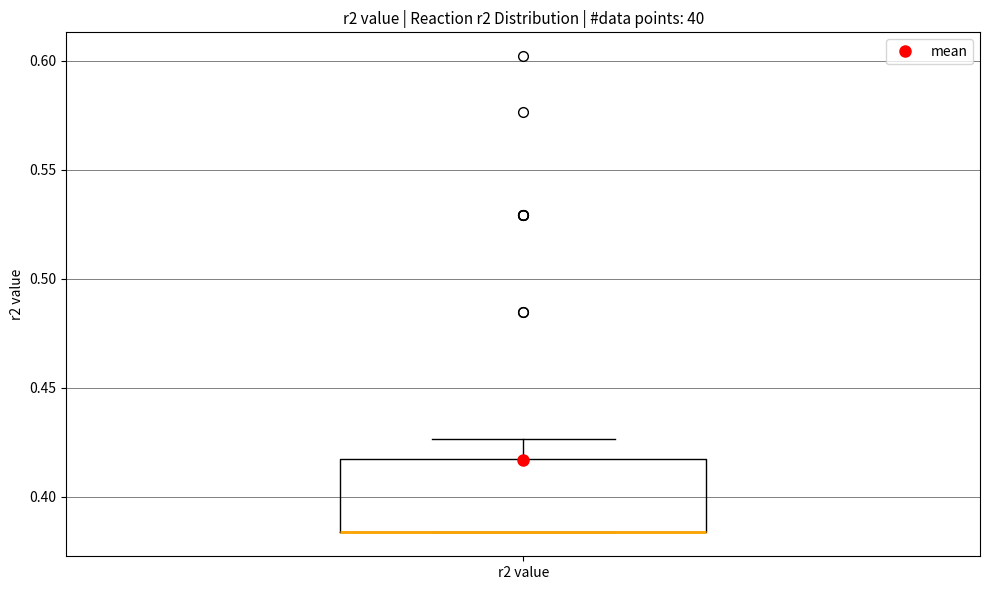

Transcribe this box plot: give where the median line is, the range the box spans, and where the two whiskers end, as read against the y-axis. The values are not printed on the chart, so give them approximately, as read against the axis.

median 0.385 (drawn on the box's lower edge), box 0.385 to 0.420, whiskers 0.385 to 0.425